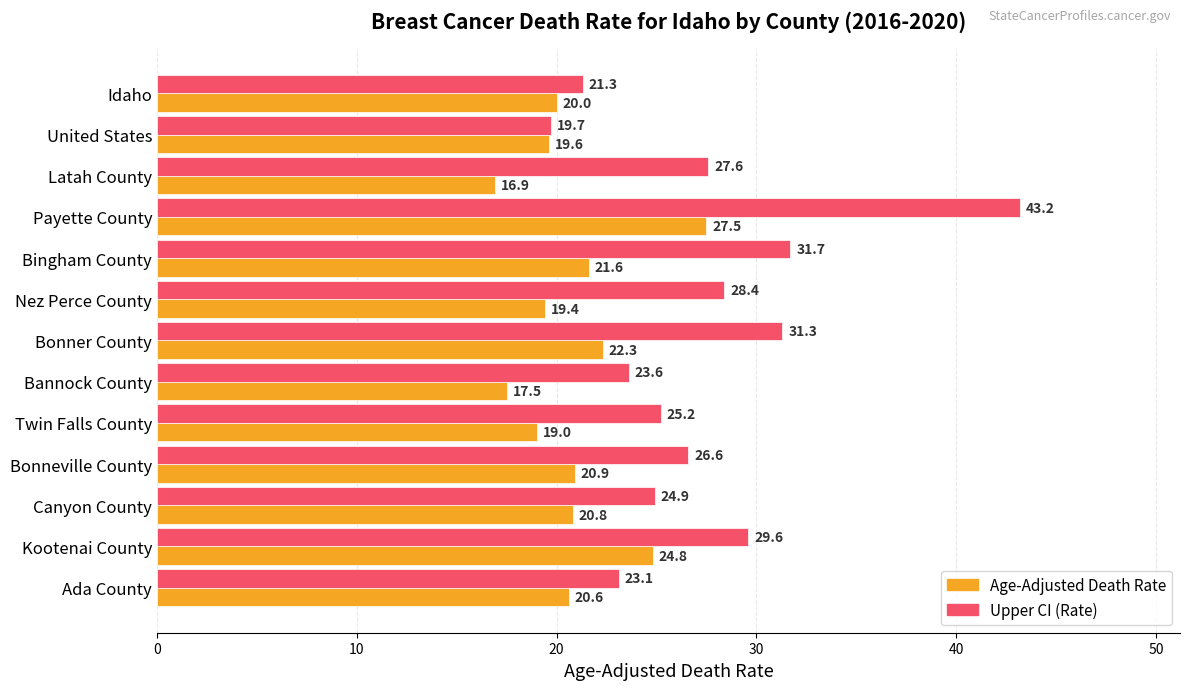

List the labels in order of Upper CI (Rate) value, largest first.

Payette County, Bingham County, Bonner County, Kootenai County, Nez Perce County, Latah County, Bonneville County, Twin Falls County, Canyon County, Bannock County, Ada County, Idaho, United States